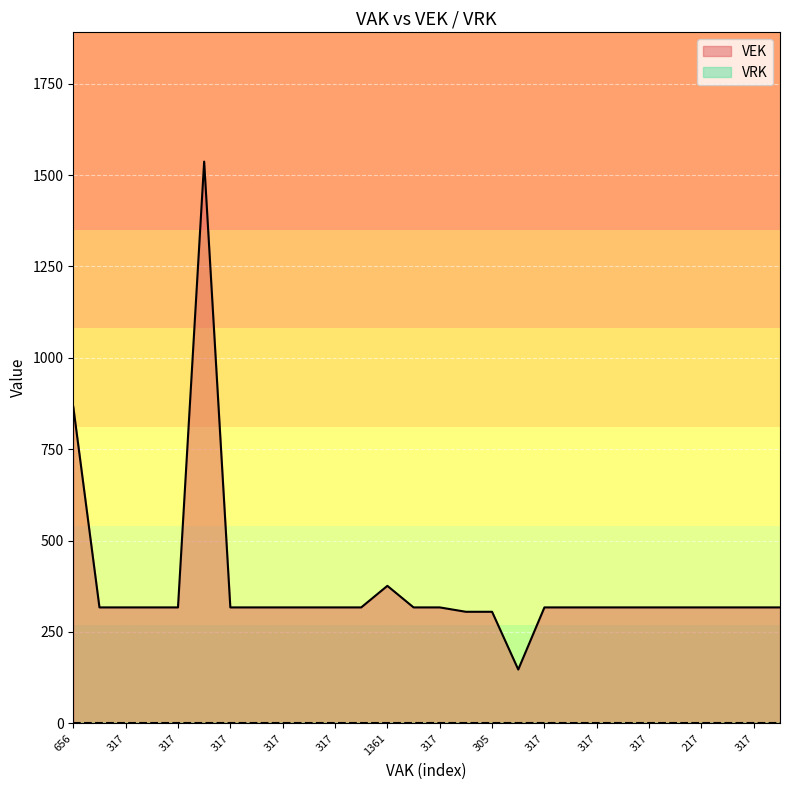

List the labels in order of value, largest first.

1041, 656, 1361, 317, 317, 317, 317, 317, 317, 317, 317, 317, 317, 317, 317, 317, 317, 317, 317, 317, 317, 217, 217, 317, 317, 305, 305, 333